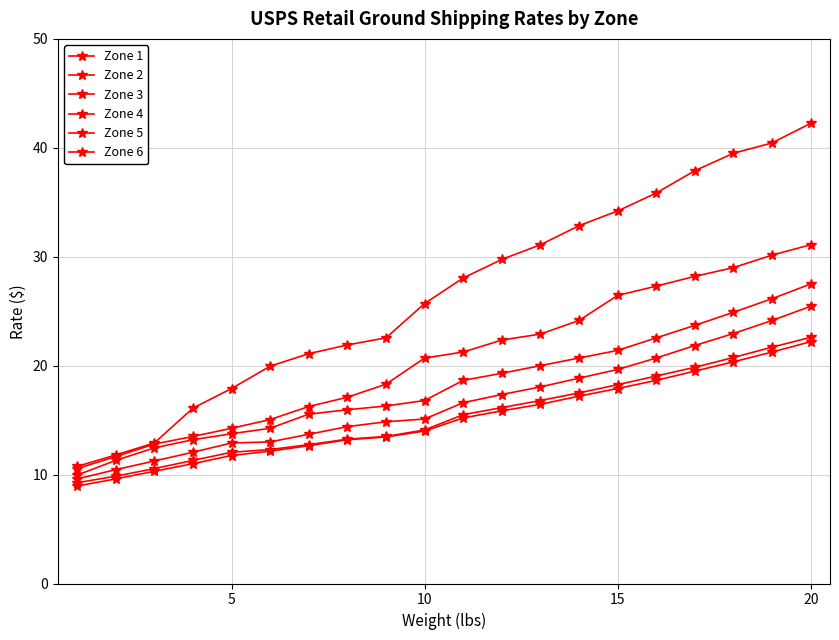

How many data points in Zone 2 are above 15?

10